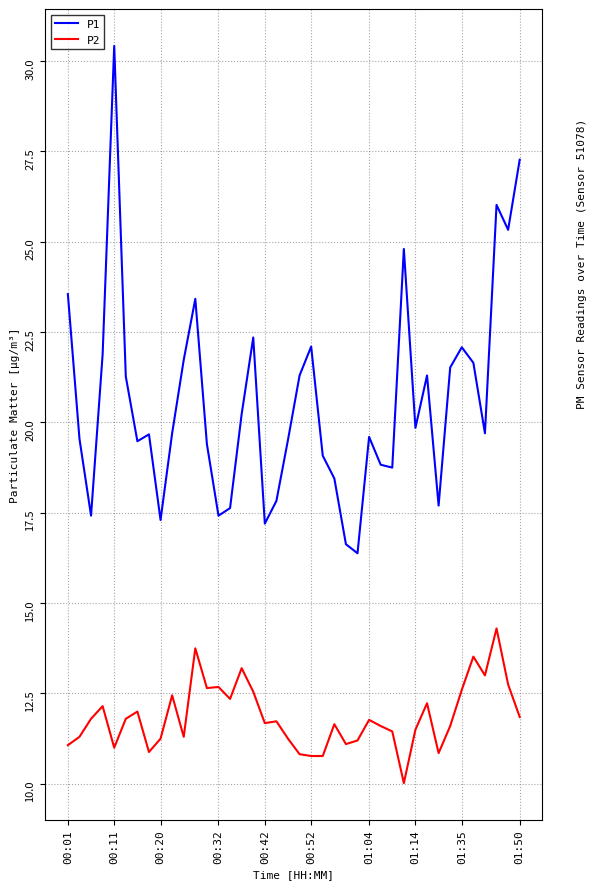

What is the sum of all P2 values?

474.2